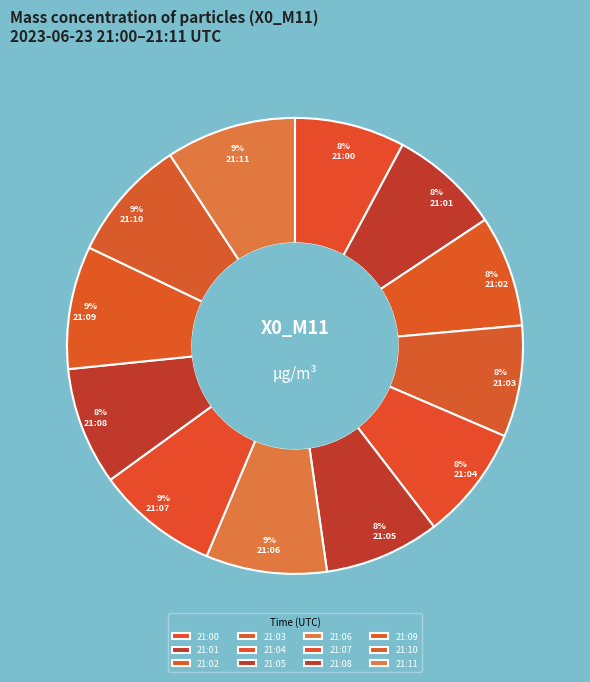

Count the number of slices in the pie.

12